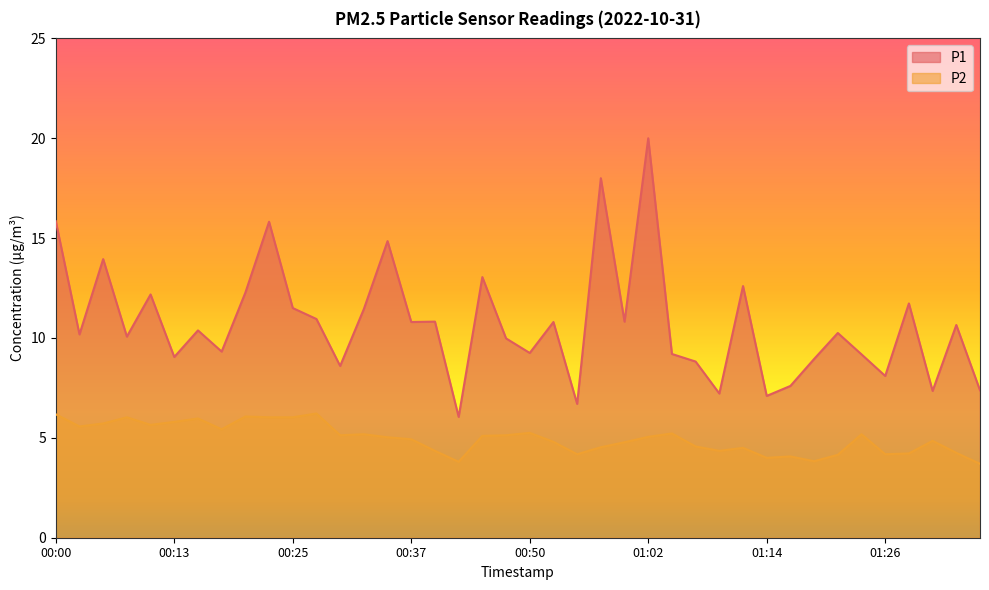

Reading left to right, list all the values displayed in this chart.

P1: 00:00=15.8	00:03=10.2	00:05=13.9	00:08=10.1	00:10=12.2	00:13=9.1	00:15=10.4	00:18=9.3	00:20=12.3	00:23=15.8	00:25=11.5	00:27=10.9	00:30=8.6	00:32=11.4	00:35=14.8	00:37=10.8	00:40=10.8	00:42=6.0	00:45=13.1	00:47=10.0	00:50=9.2	00:52=10.8	00:54=6.7	00:57=18.0	00:59=10.8	01:02=20.0	01:04=9.2	01:07=8.8	01:09=7.2	01:12=12.6	01:14=7.1	01:16=7.6	01:19=8.9	01:21=10.2	01:24=9.2	01:26=8.1	01:29=11.7	01:31=7.3	01:34=10.7	01:36=7.4
P2: 00:00=6.2	00:03=5.6	00:05=5.7	00:08=6.0	00:10=5.7	00:13=5.8	00:15=6.0	00:18=5.4	00:20=6.1	00:23=6.0	00:25=6.0	00:27=6.2	00:30=5.1	00:32=5.2	00:35=5.0	00:37=4.9	00:40=4.3	00:42=3.8	00:45=5.1	00:47=5.1	00:50=5.2	00:52=4.8	00:54=4.2	00:57=4.5	00:59=4.8	01:02=5.0	01:04=5.2	01:07=4.6	01:09=4.3	01:12=4.5	01:14=4.0	01:16=4.1	01:19=3.8	01:21=4.2	01:24=5.2	01:26=4.2	01:29=4.2	01:31=4.8	01:34=4.2	01:36=3.7